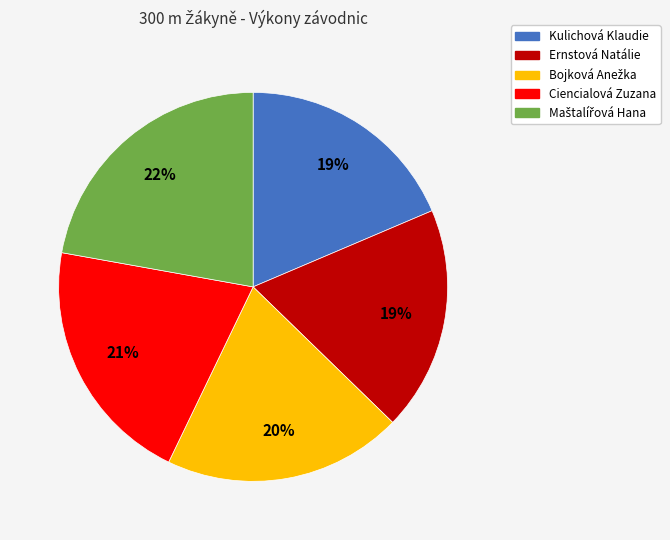

To the nearest percent, what is the average slice percentage?

20%